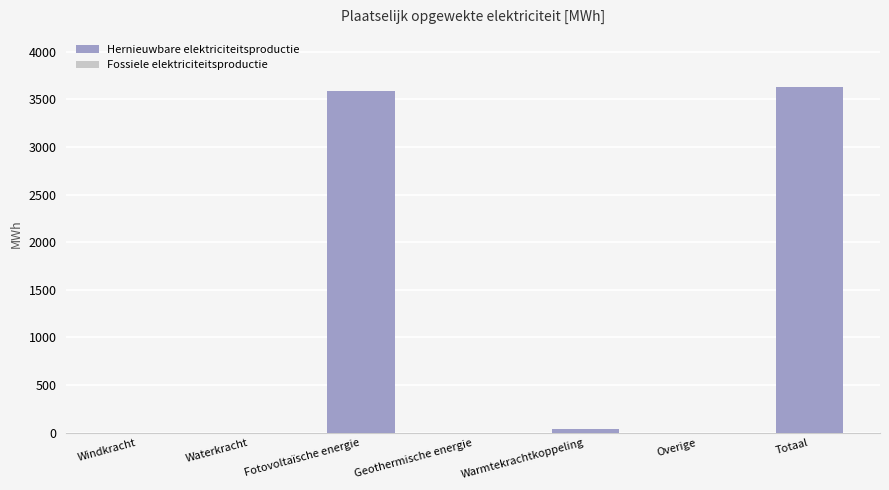

Which category has the highest value across all series?

Totaal